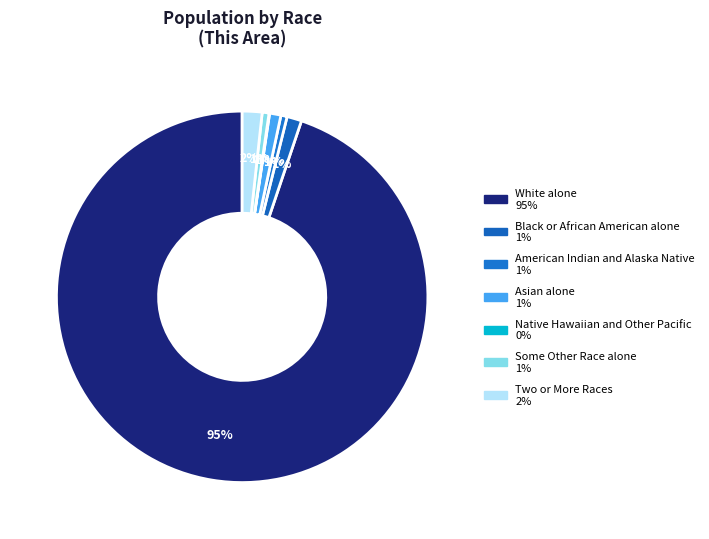

Does any single category account for the majority?

Yes